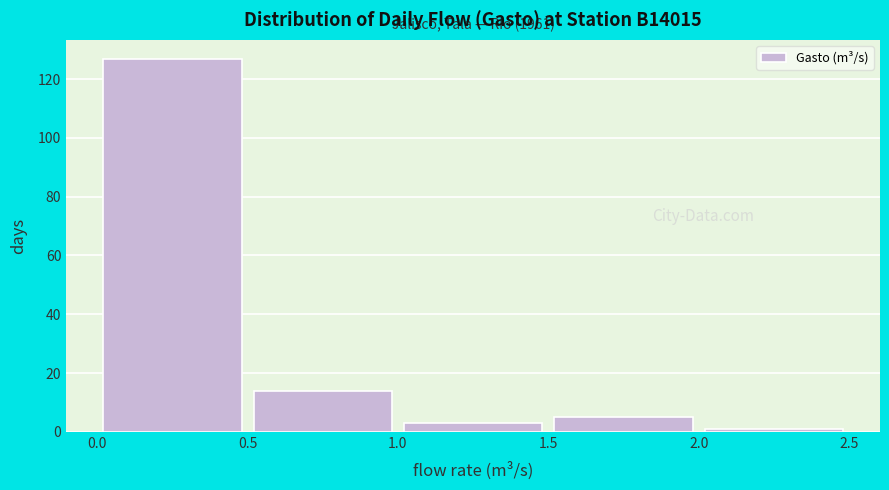

Over which range of the x-axis is the bar tallest?

0.0 to 0.5